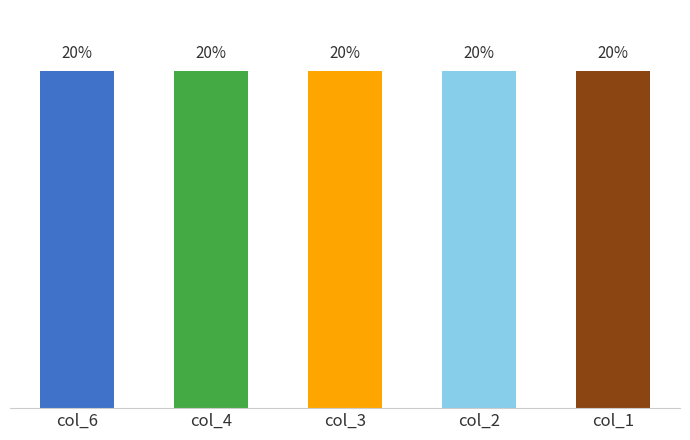

True or false: col_6 has a value of 9 at col_2.

False